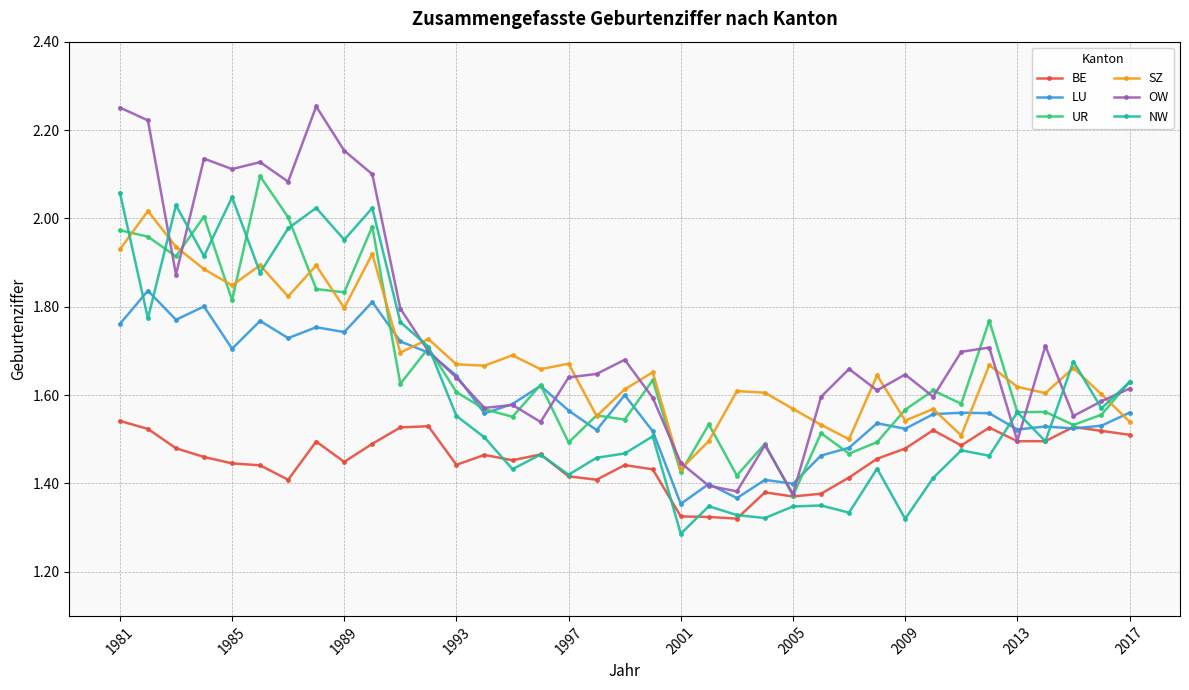

Does the chart have visible grid lines?

Yes